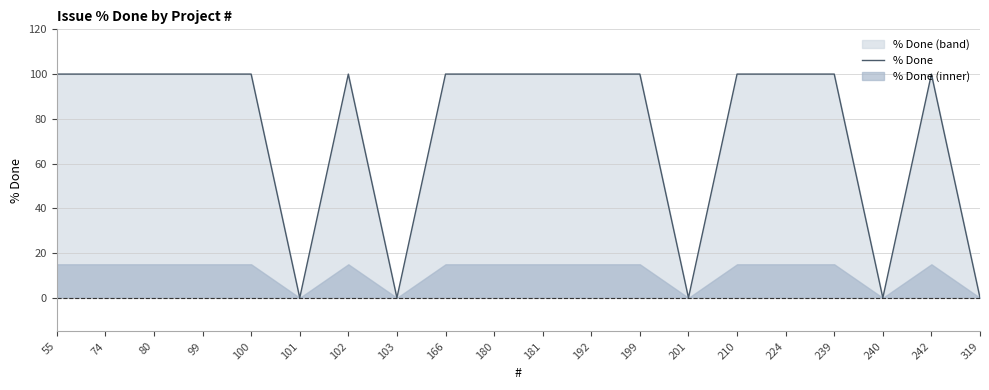

Which has a higher value, 192 or 103?

192